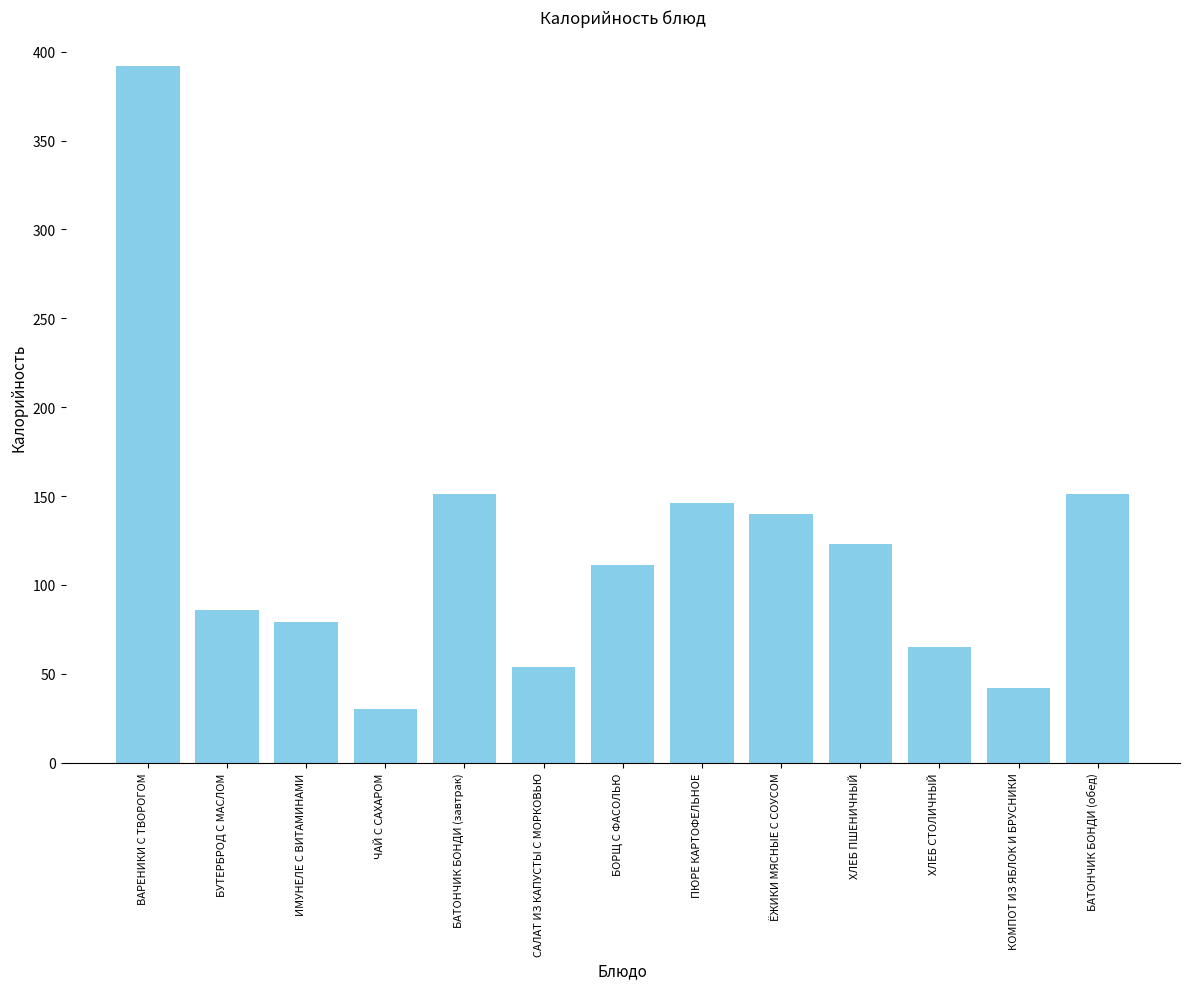

What is the change in value from ЁЖИКИ МЯСНЫЕ С СОУСОМ to ХЛЕБ ПШЕНИЧНЫЙ?

-17